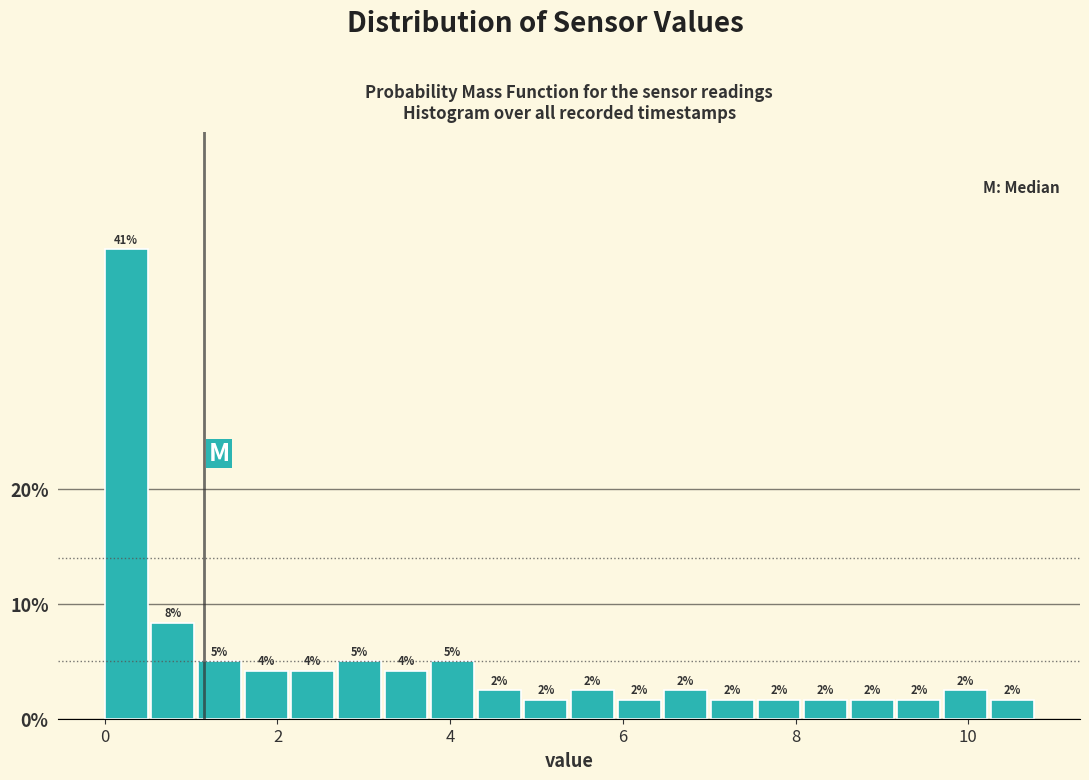

Read against the x-axis, roughly where is the centre of the tallest bar?

0.2